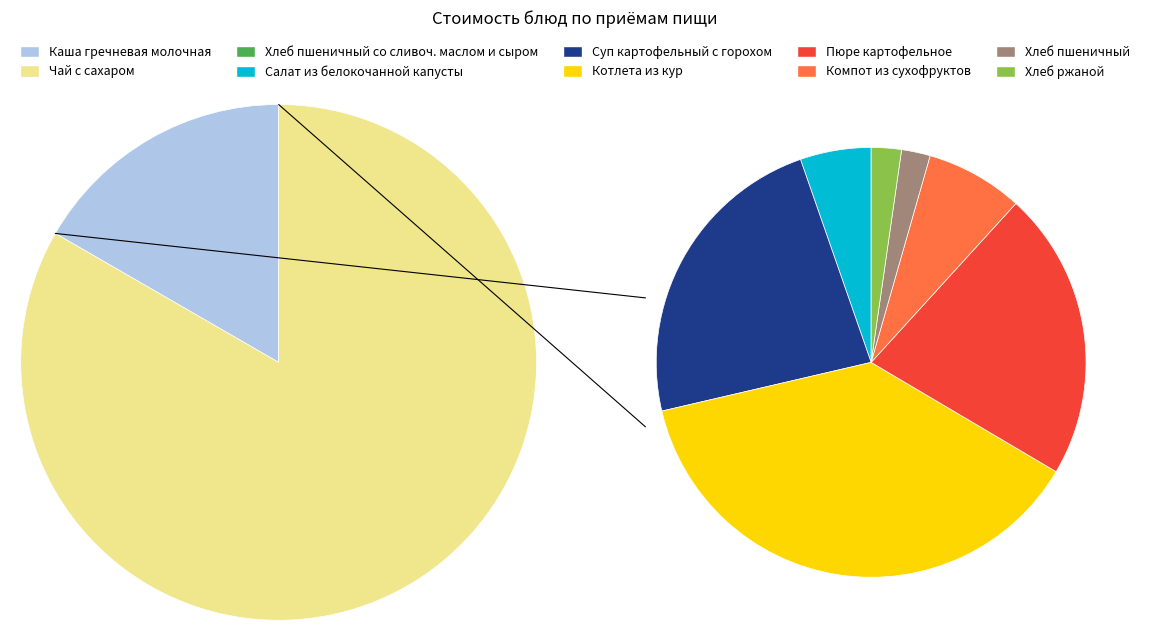

Count the number of slices in the pie.

10